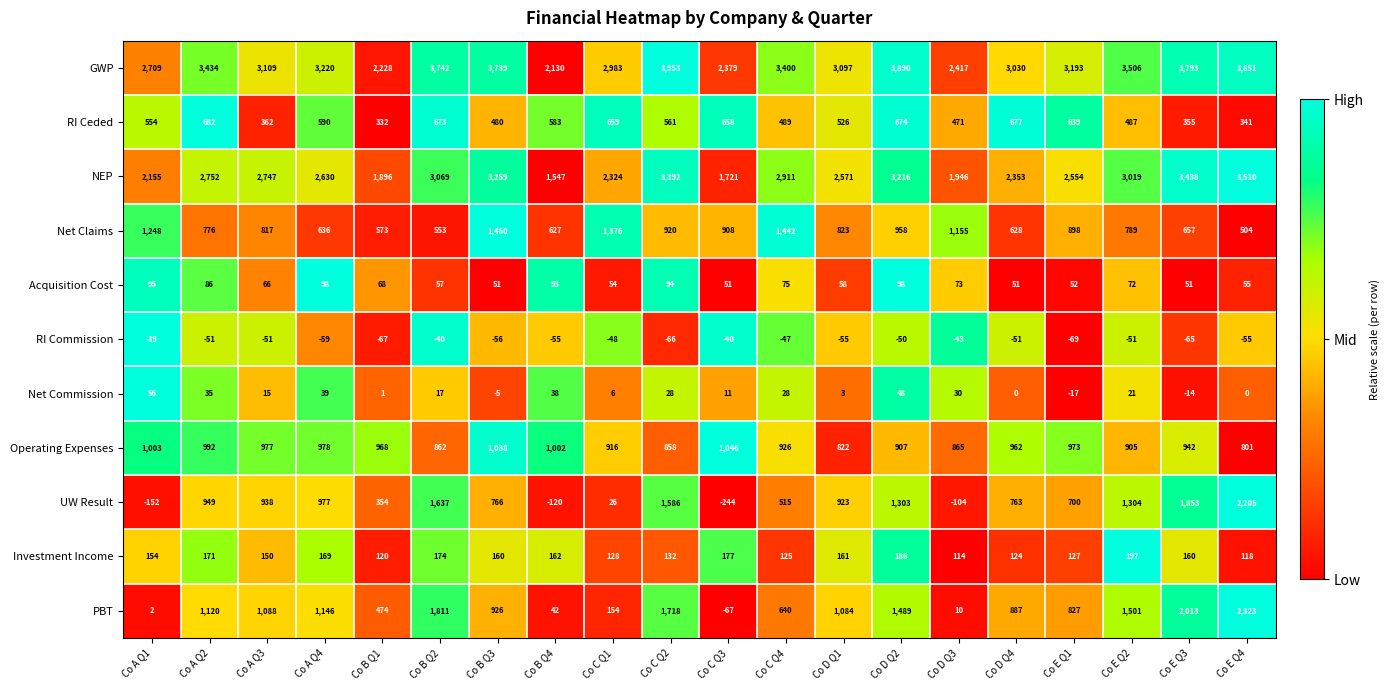

At which label is GWP closest to 3041?

Co D Q4